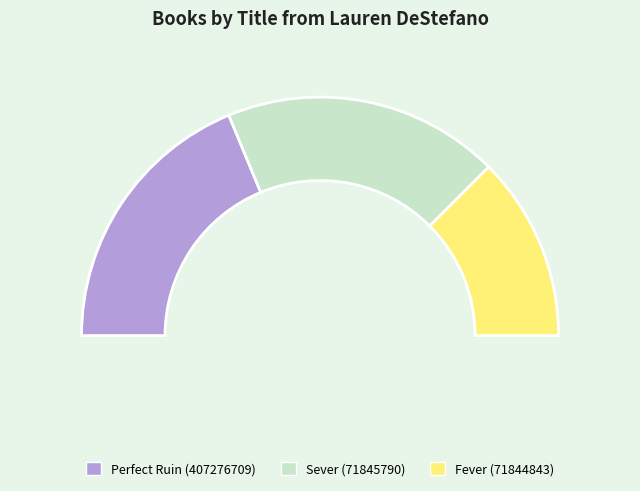

How many slices are in this pie chart?

3